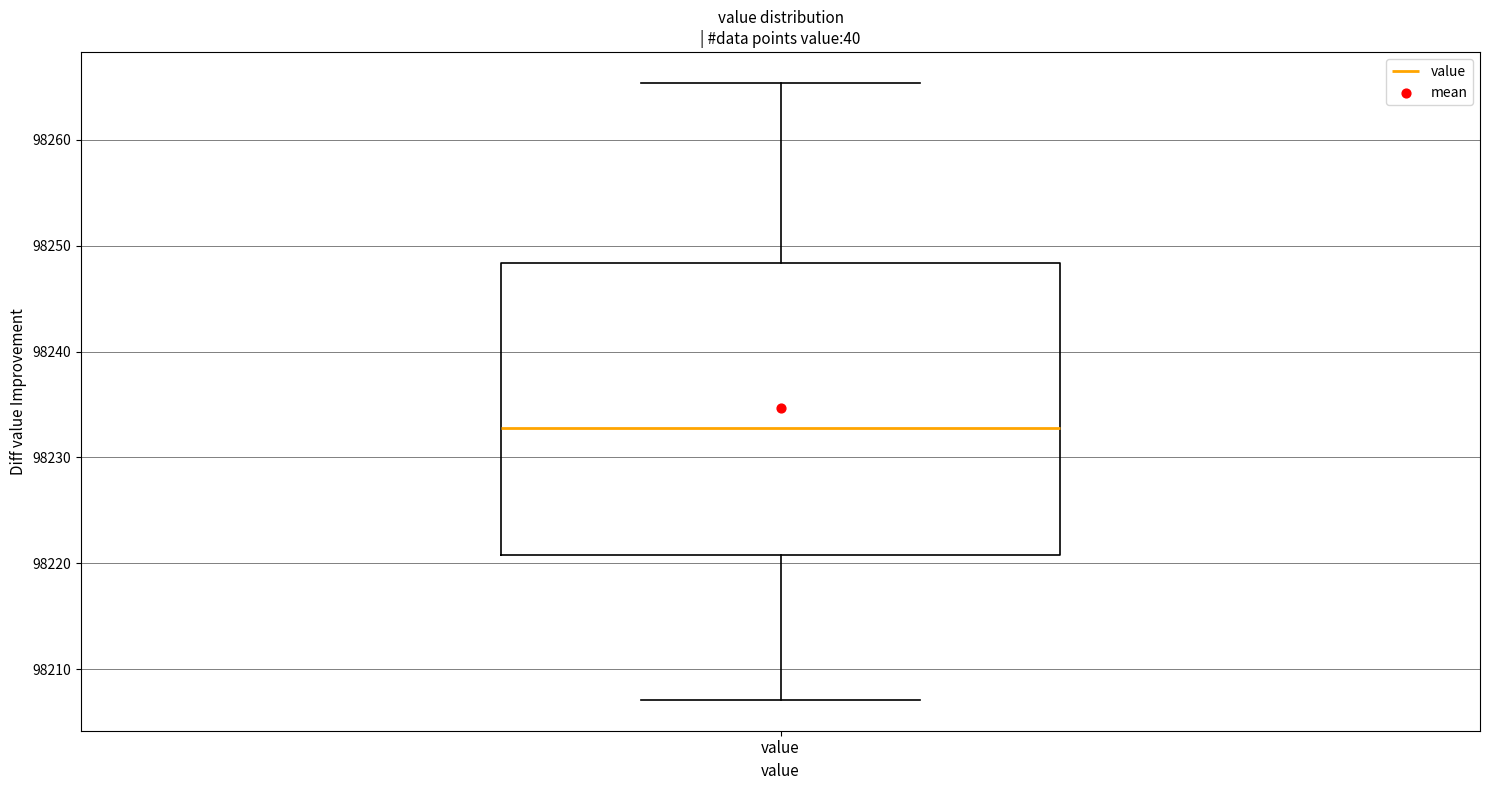

Transcribe this box plot: give where the median line is, the range the box spans, and where the two whiskers end, as read against the y-axis. The values are not printed on the chart, so give them approximately, as read against the axis.

median 98233, box 98221 to 98248, whiskers 98207 to 98265